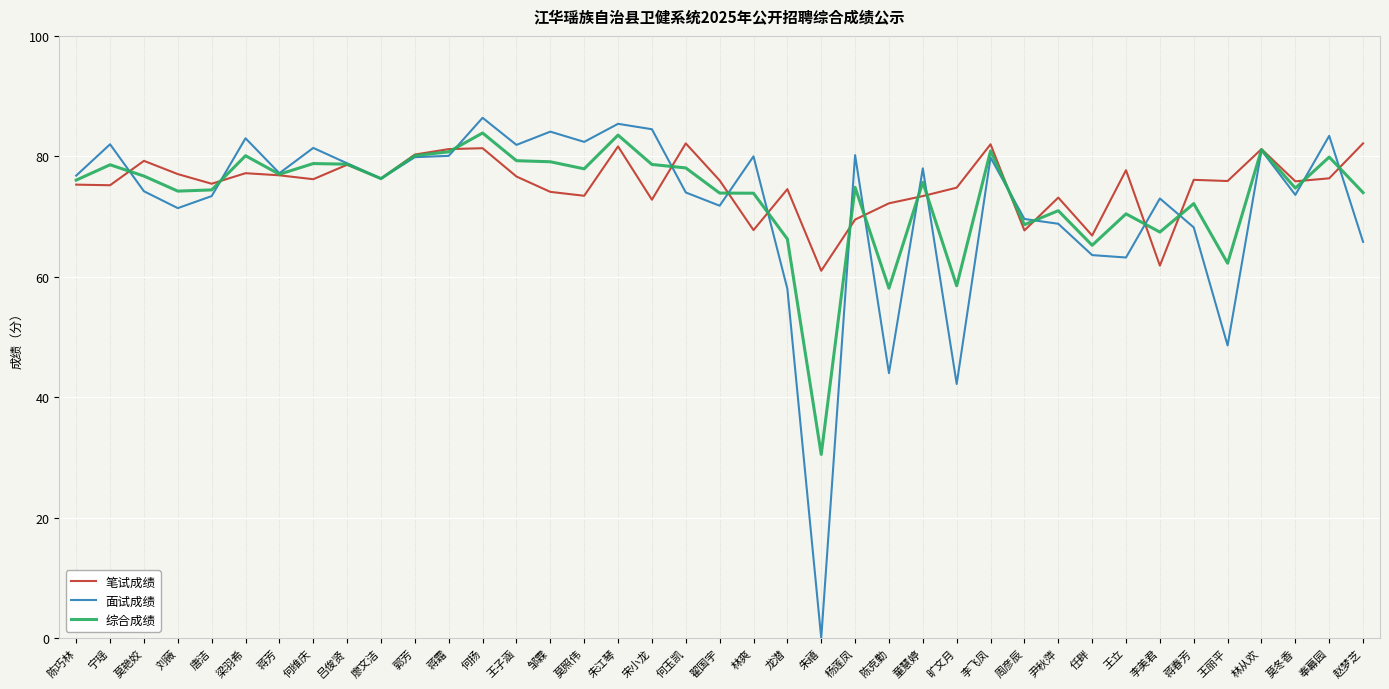

At how many categories does at least one series exceed 3?

39